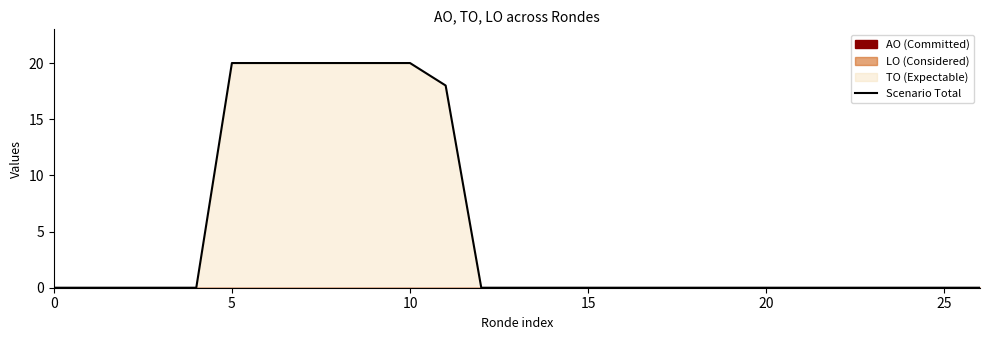

Reading left to right, list all the values displayed in this chart.

0	0	0	0	0	20	20	20	20	20	20	18	0	0	0	0	0	0	0	0	0	0	0	0	0	0	0